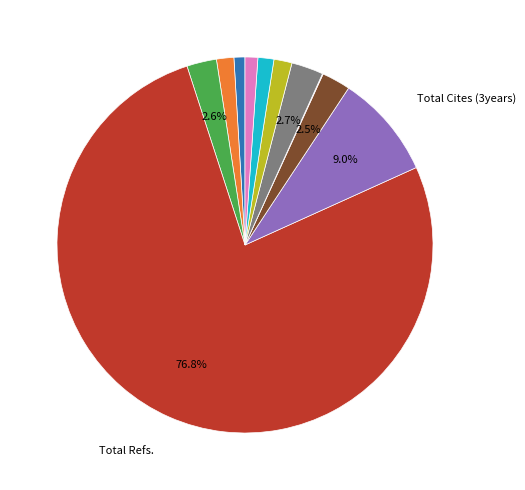

What is the largest slice in the pie chart?

Total Refs.